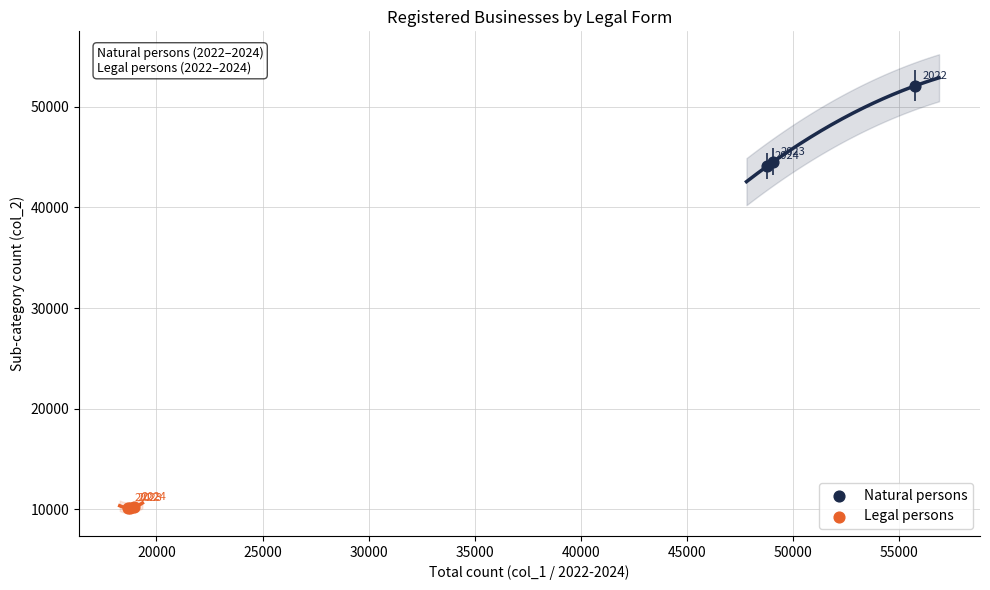

Which series reaches the minimum Y coordinate?

Legal persons